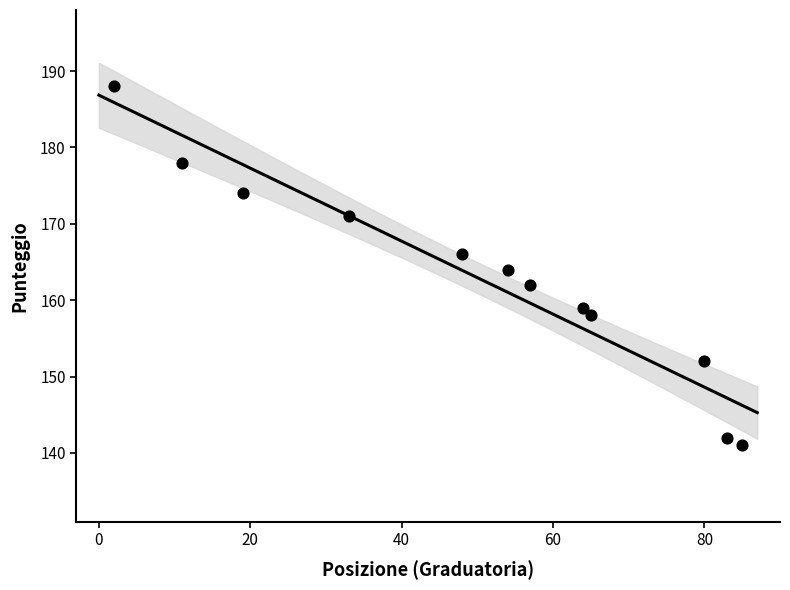

What is the range of X values (max minus min)?

83